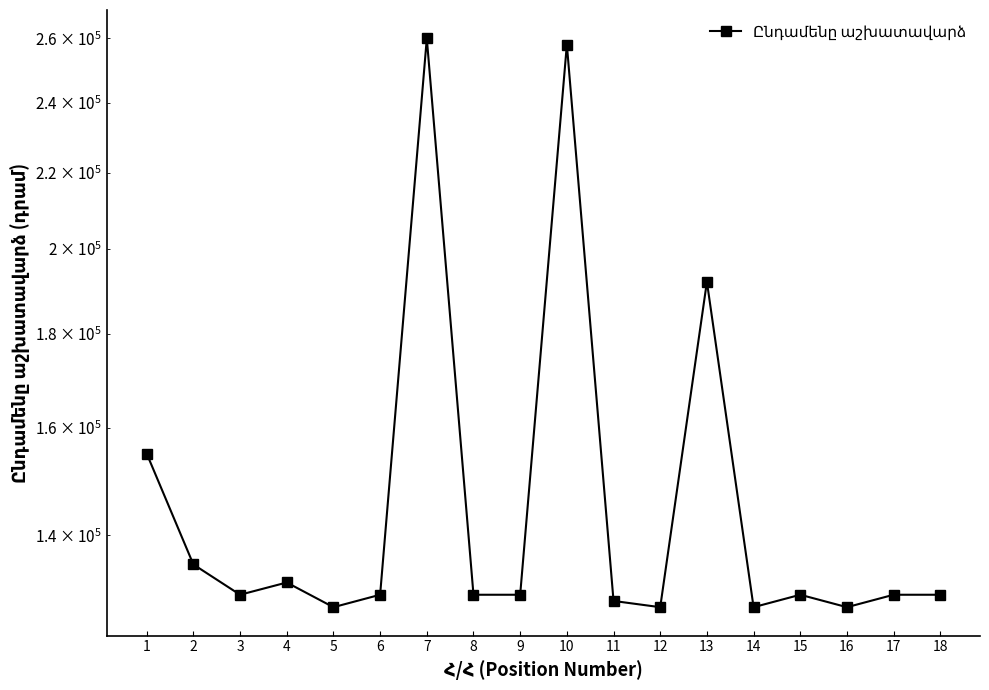

Between 5 and 3, which is larger?

3